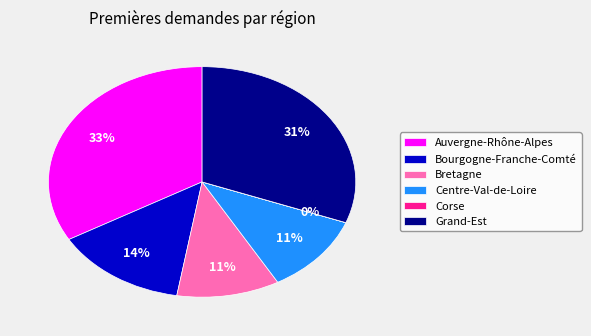

To the nearest percent, what is the combined percentage of Centre-Val-de-Loire and Bourgogne-Franche-Comté?

25%